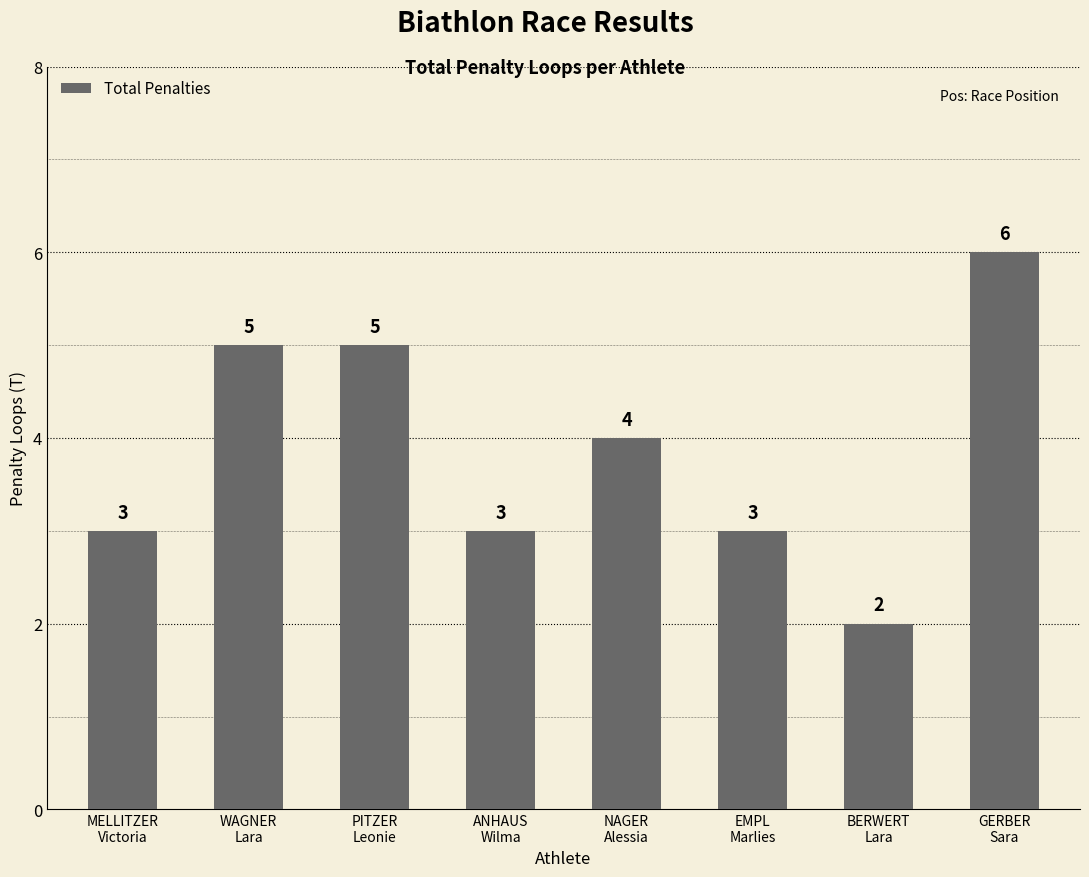

How many values are between 3 and 5?

6